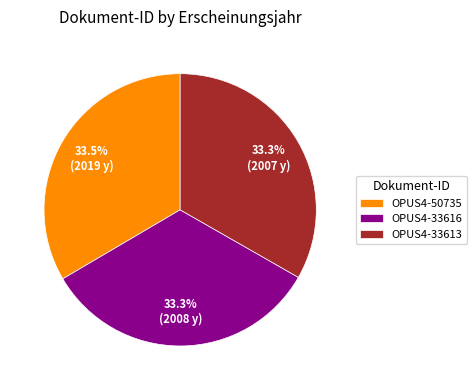

What portion of the pie excludes OPUS4-33616?

66.7%